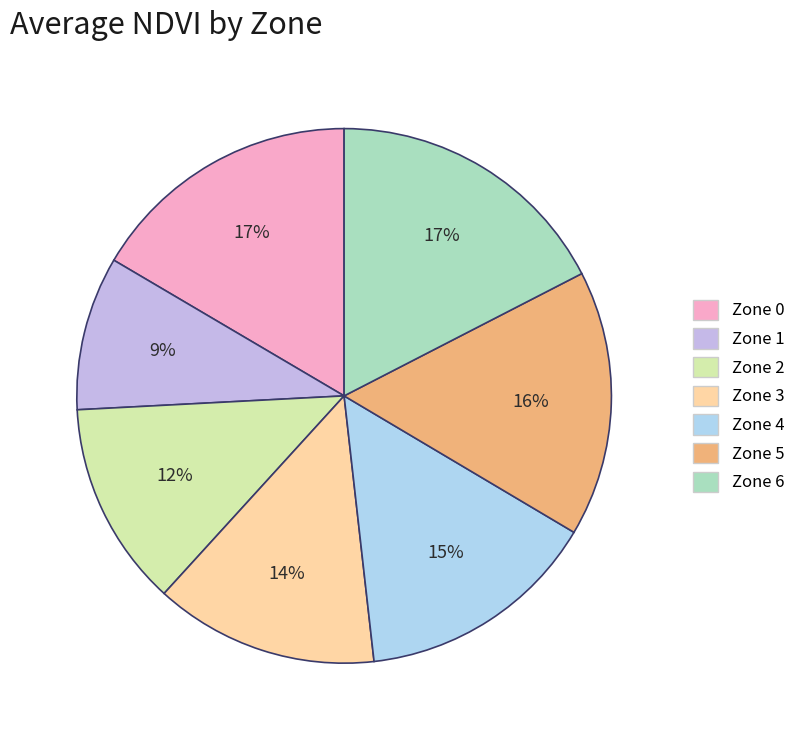

Which has a higher value, Zone 0 or Zone 2?

Zone 0